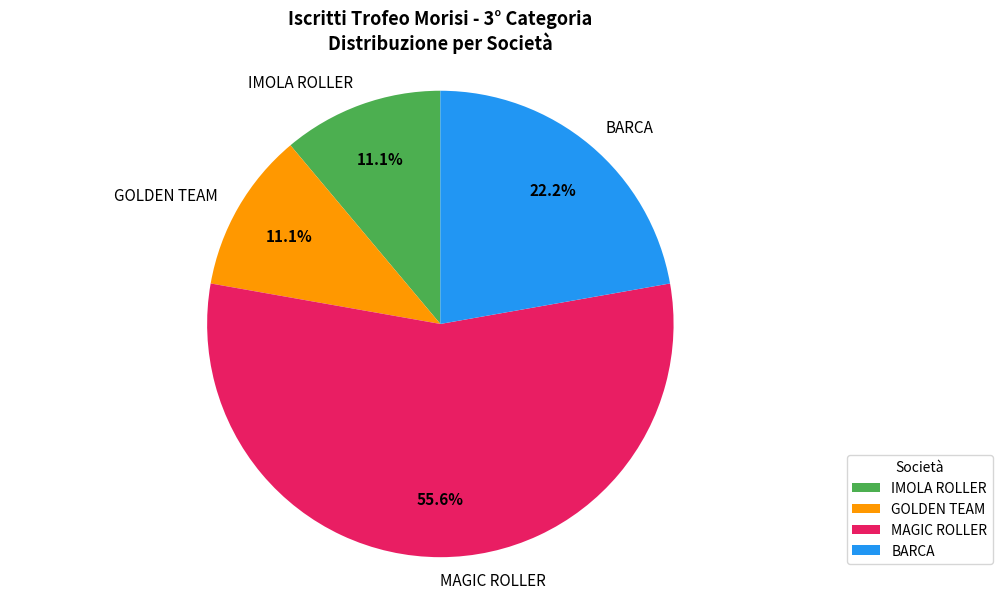

Is the sum of IMOLA ROLLER and GOLDEN TEAM greater than half?

No